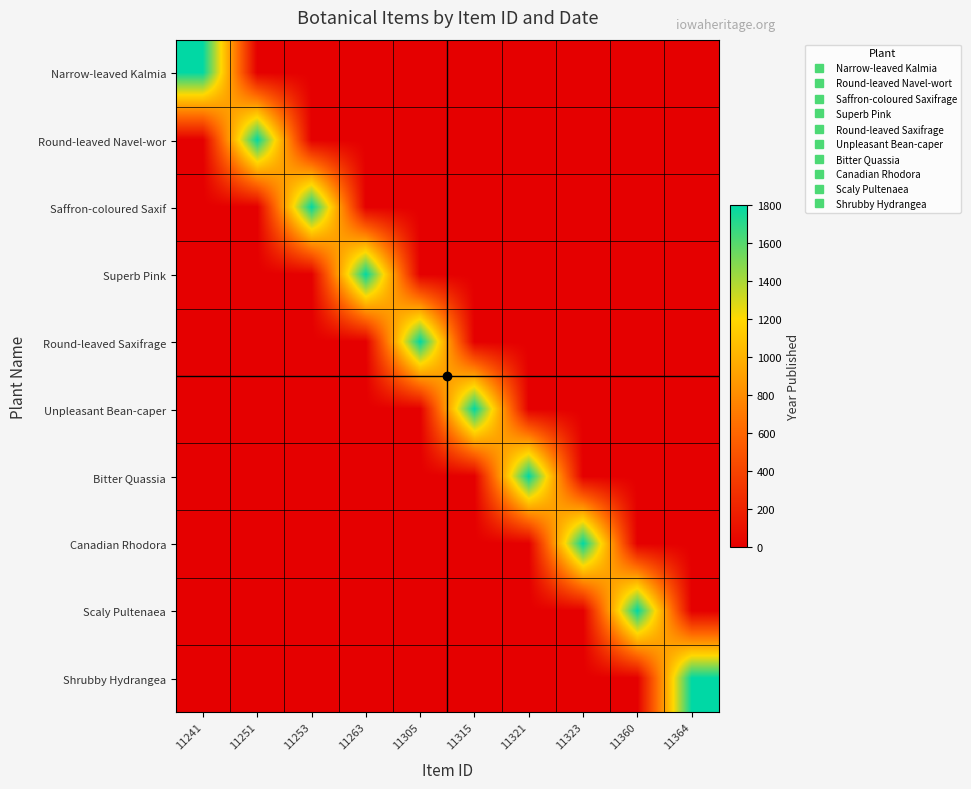

Reading right to left, what are all the values shown in this chart?

Narrow-leaved Kalmia: 11364=0	11360=0	11323=0	11321=0	11315=0	11305=0	11263=0	11253=0	11251=0	11241=1796
Round-leaved Navel-wor: 11364=0	11360=0	11323=0	11321=0	11315=0	11305=0	11263=0	11253=0	11251=1795	11241=0
Saffron-coloured Saxif: 11364=0	11360=0	11323=0	11321=0	11315=0	11305=0	11263=0	11253=1796	11251=0	11241=0
Superb Pink: 11364=0	11360=0	11323=0	11321=0	11315=0	11305=0	11263=1795	11253=0	11251=0	11241=0
Round-leaved Saxifrage: 11364=0	11360=0	11323=0	11321=0	11315=0	11305=1798	11263=0	11253=0	11251=0	11241=0
Unpleasant Bean-caper: 11364=0	11360=0	11323=0	11321=0	11315=1797	11305=0	11263=0	11253=0	11251=0	11241=0
Bitter Quassia: 11364=0	11360=0	11323=0	11321=1800	11315=0	11305=0	11263=0	11253=0	11251=0	11241=0
Canadian Rhodora: 11364=0	11360=0	11323=1800	11321=0	11315=0	11305=0	11263=0	11253=0	11251=0	11241=0
Scaly Pultenaea: 11364=0	11360=1800	11323=0	11321=0	11315=0	11305=0	11263=0	11253=0	11251=0	11241=0
Shrubby Hydrangea: 11364=1799	11360=0	11323=0	11321=0	11315=0	11305=0	11263=0	11253=0	11251=0	11241=0